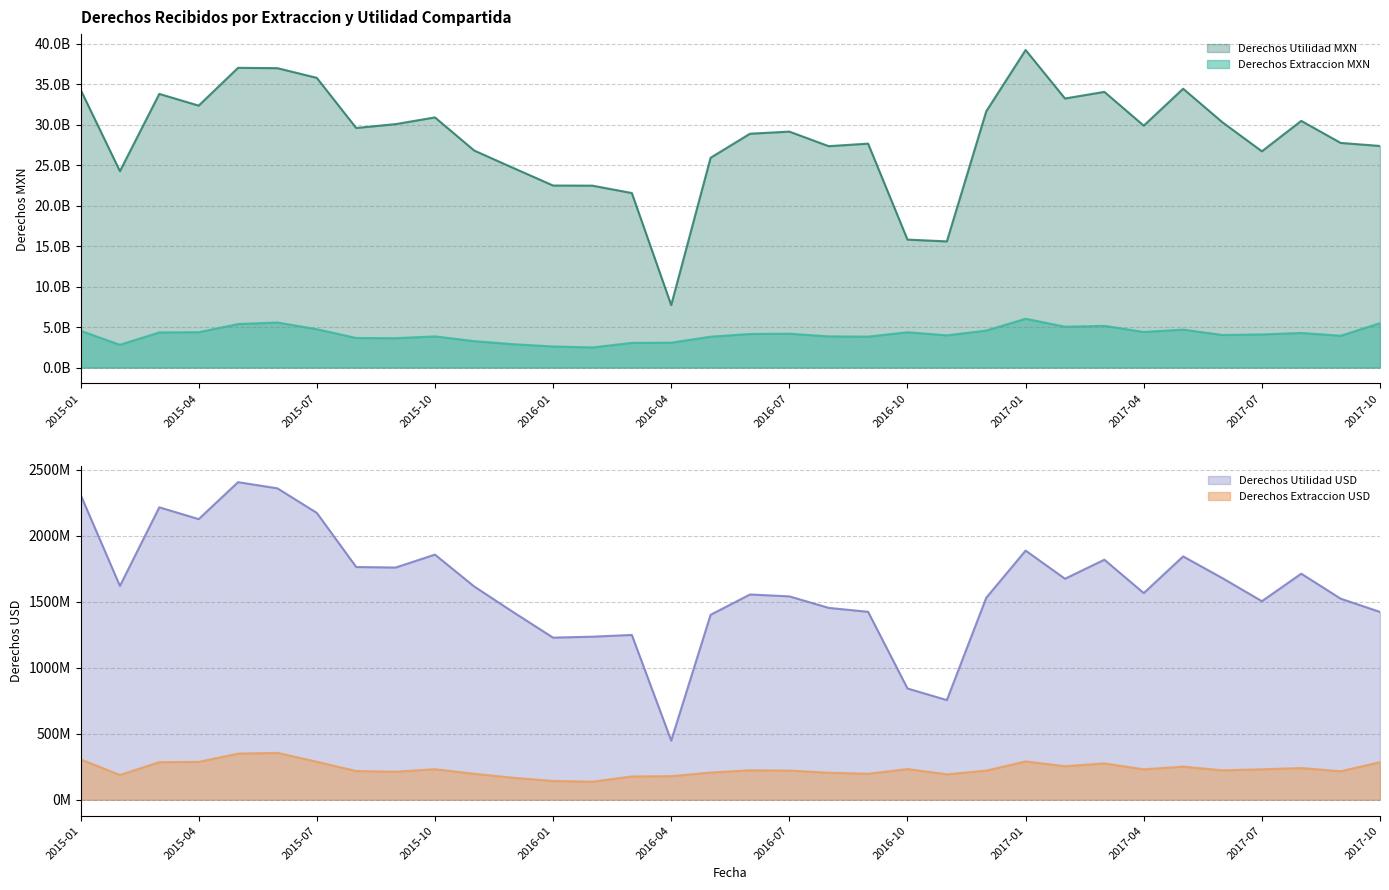

What is the approximate value of Derechos Utilidad USD at 2017-07?

1504879455